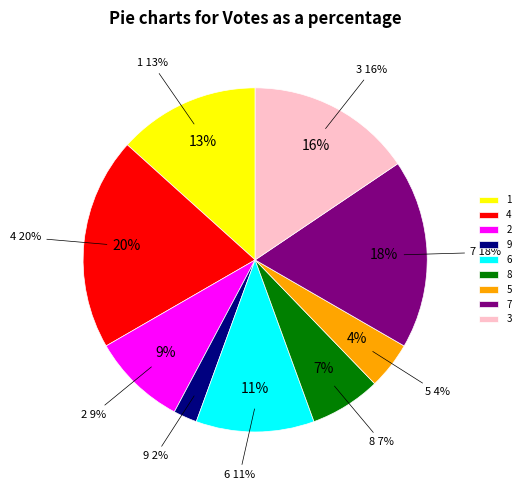

To the nearest percent, what percentage of the pie is 5?

4%